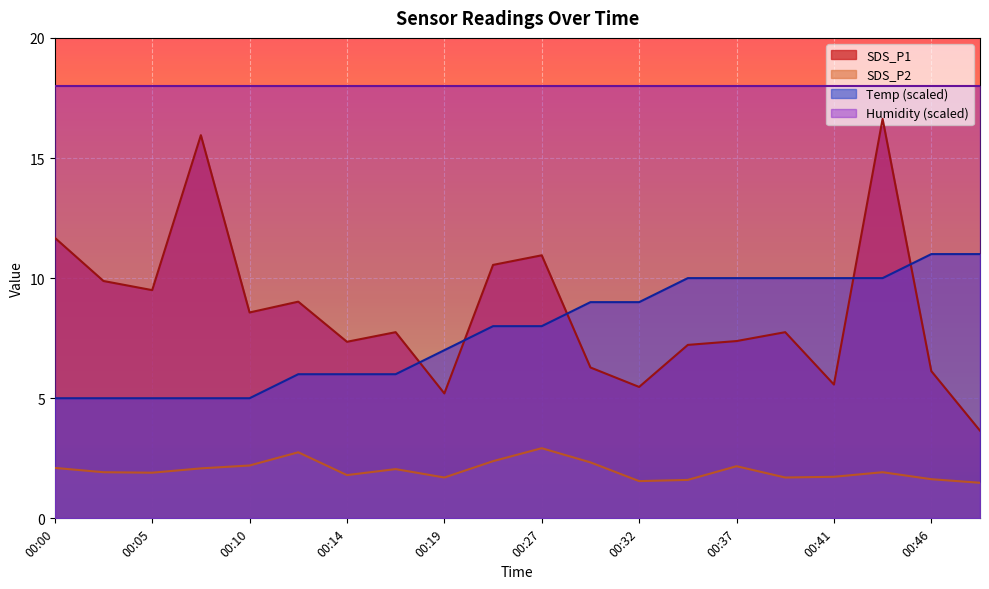

Count the number of categories in the chart.

20